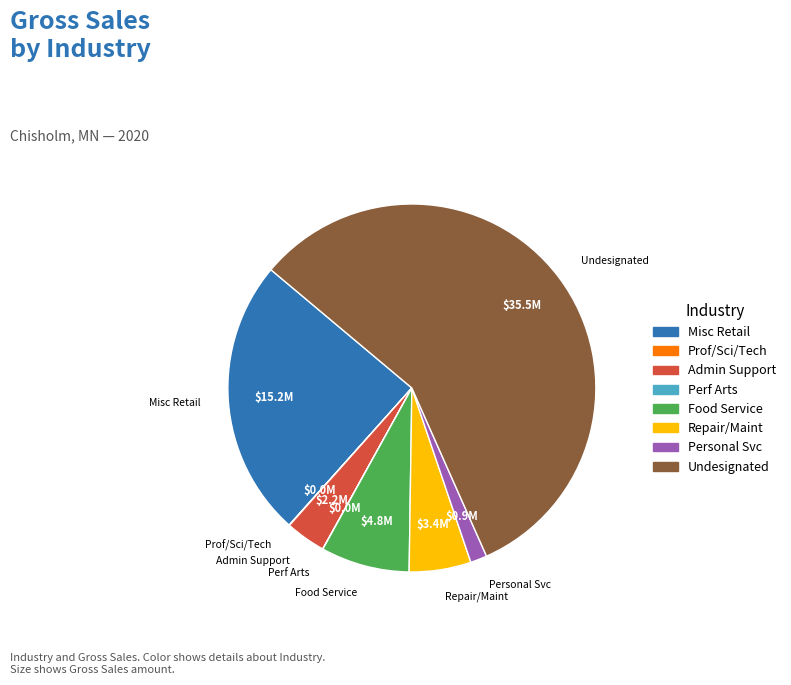

Does any single category account for the majority?

Yes